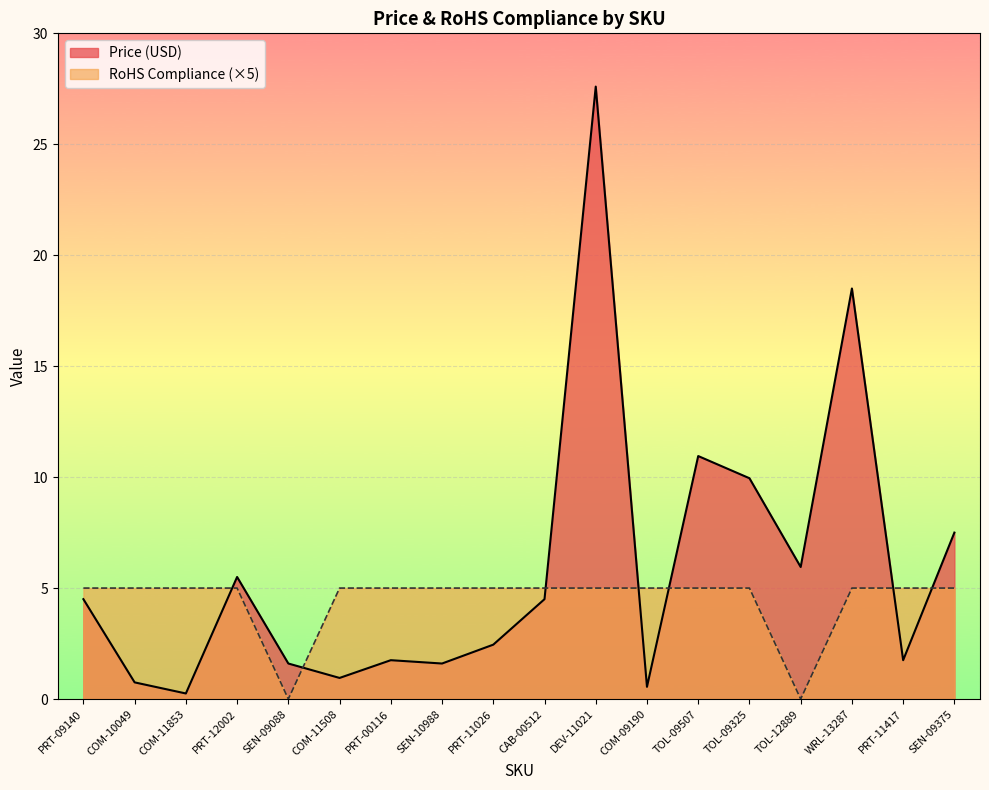

What is the sum of the Price (USD) values at SEN-09375 and PRT-09140?

12.0